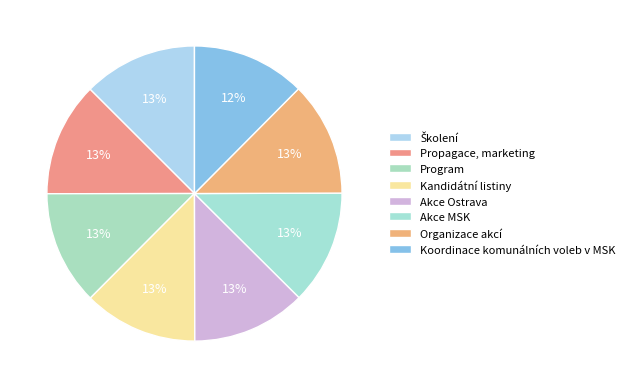

To the nearest percent, what is the average slice percentage?

12%